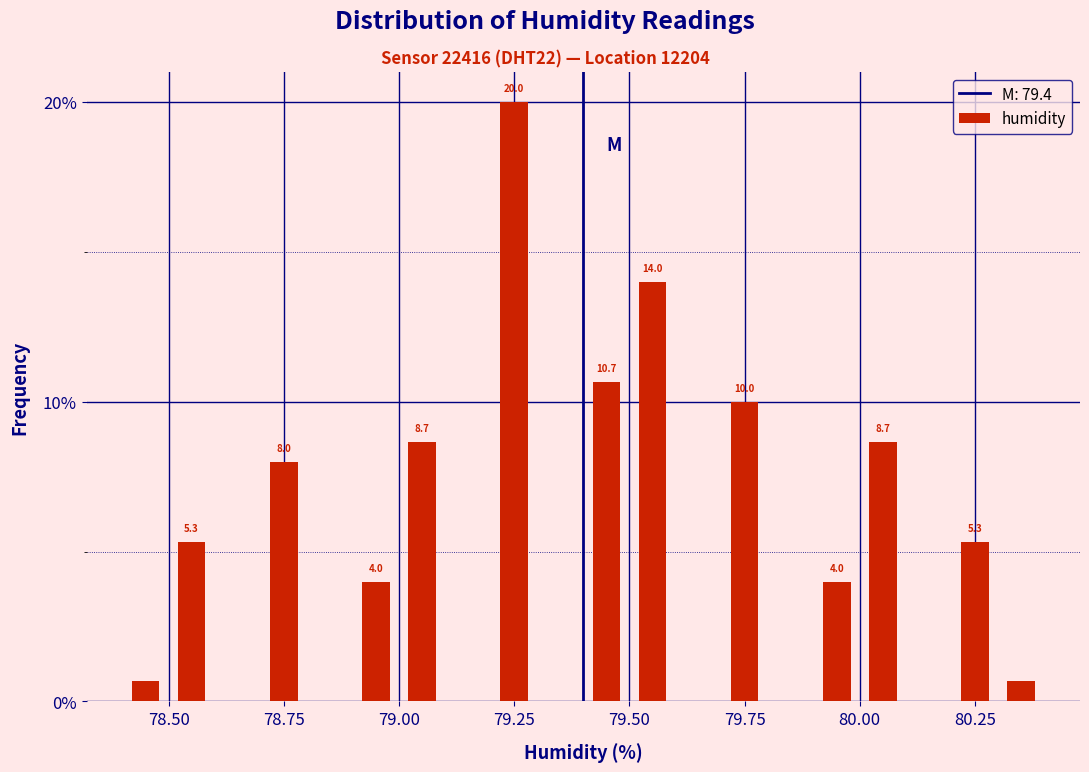

Read against the x-axis, roughly where is the centre of the tallest bar?

79.25